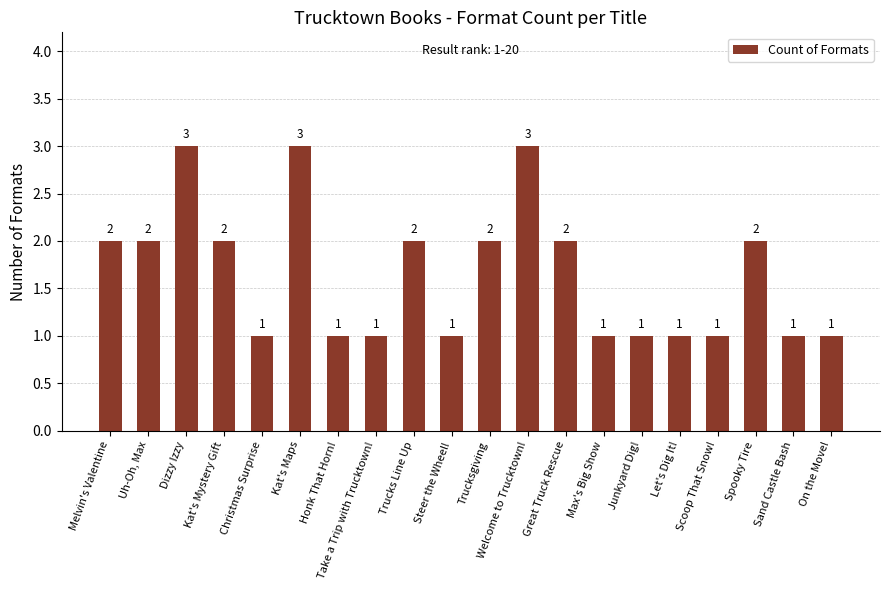

What is the minimum value shown in the chart?

1